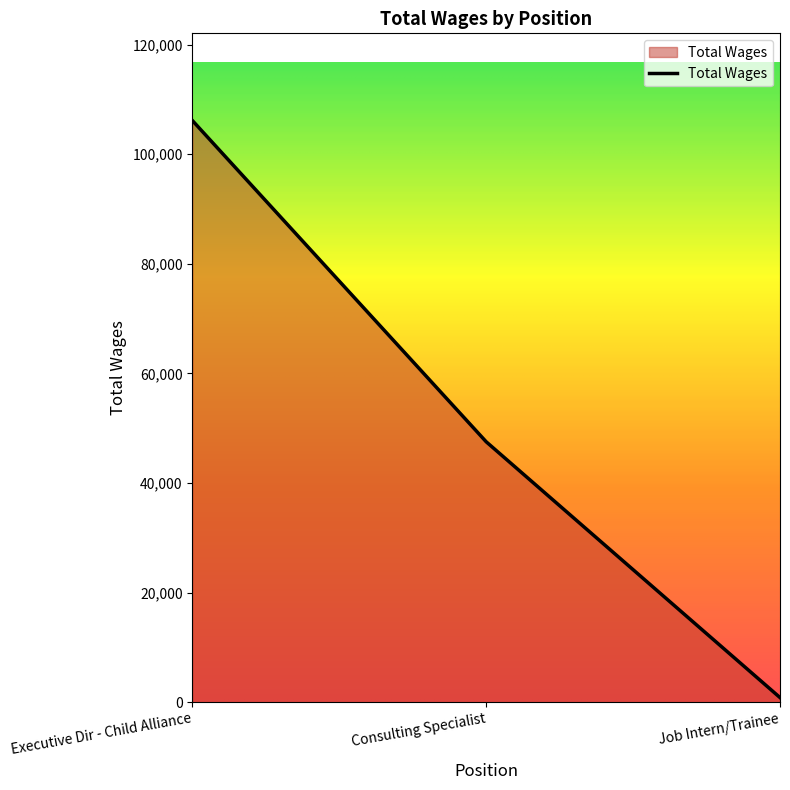

What is the average value?

51505